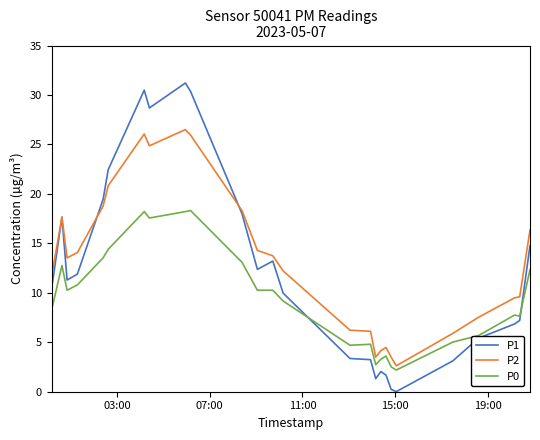

At how many categories does at least one series exceed 3?

25